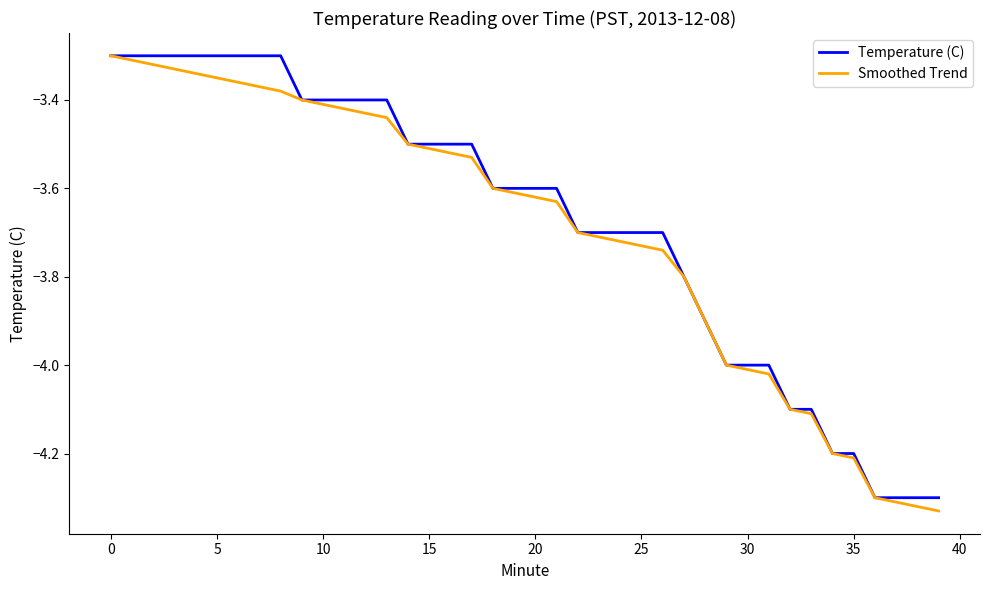

What are all the series names shown in the legend?

Temperature (C), Smoothed Trend